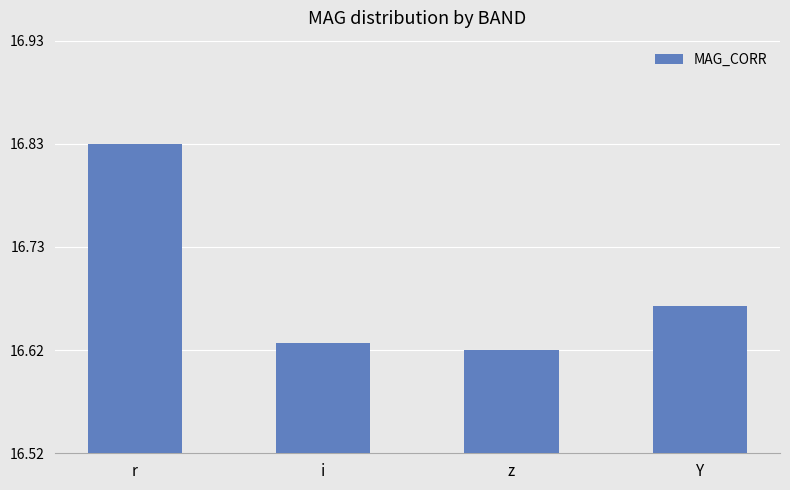

Rank the categories by value from highest to lowest.

r, Y, i, z